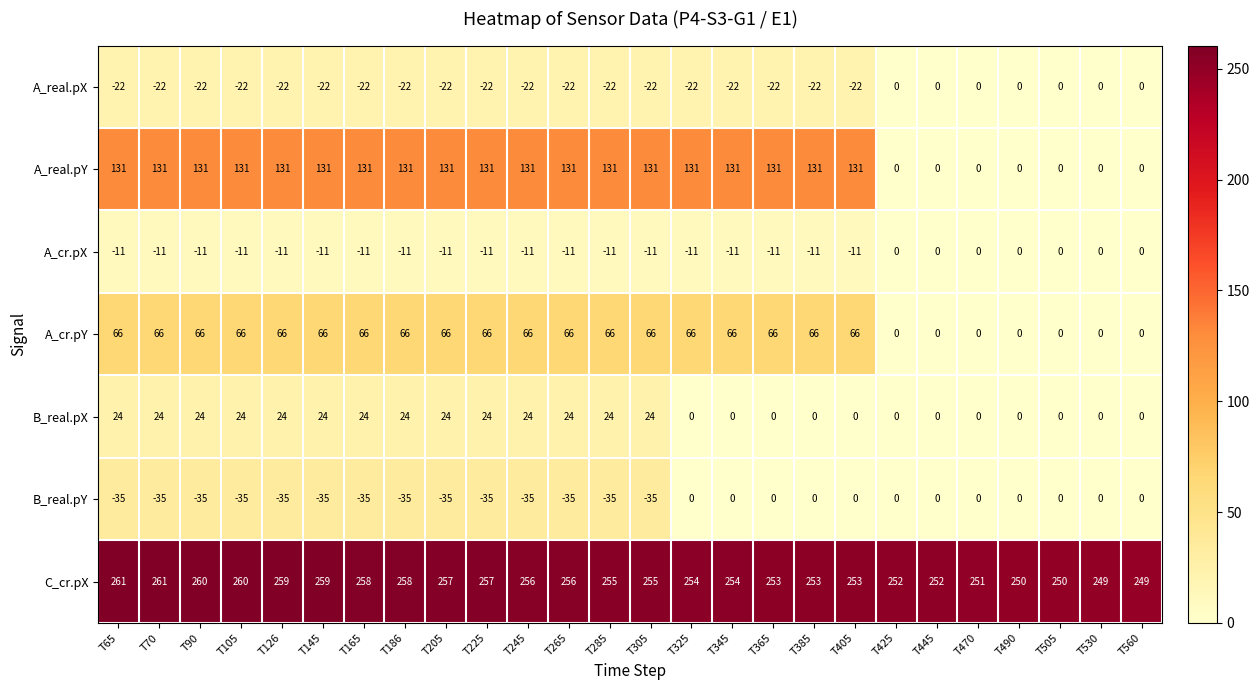

At how many categories does at least one series exceed 20?

26